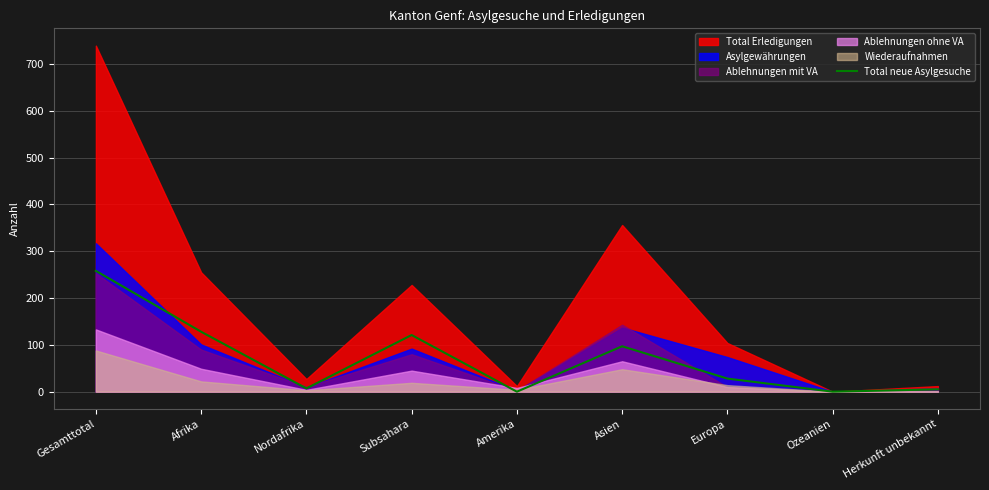

Reading left to right, what are all the values shown in this chart?

258	128	7	121	0	97	28	0	5